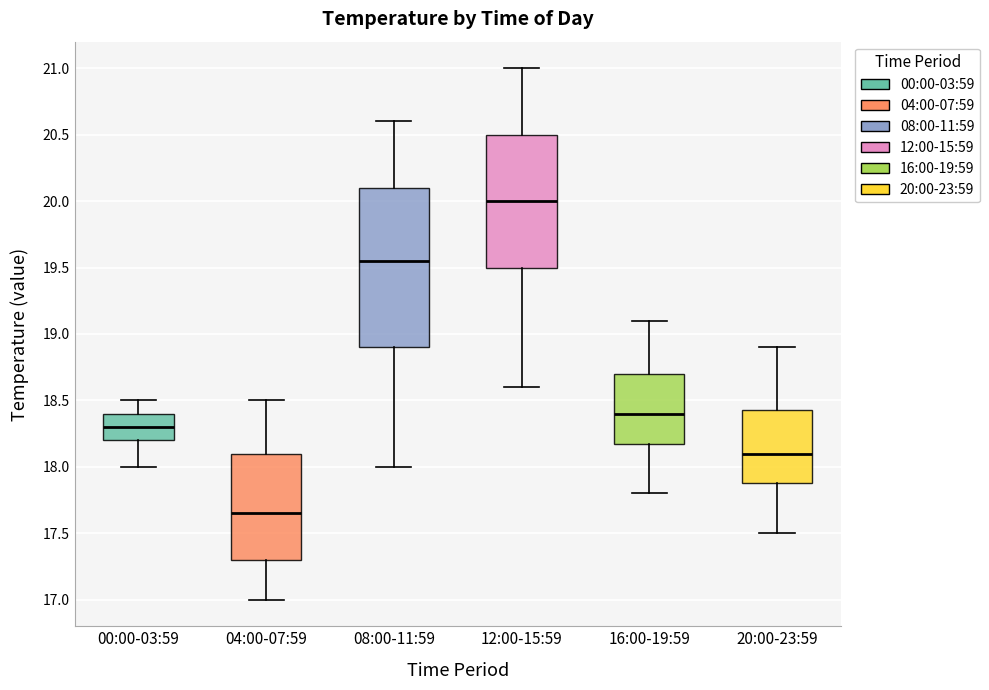

Which box's median line is the lowest?

04:00-07:59